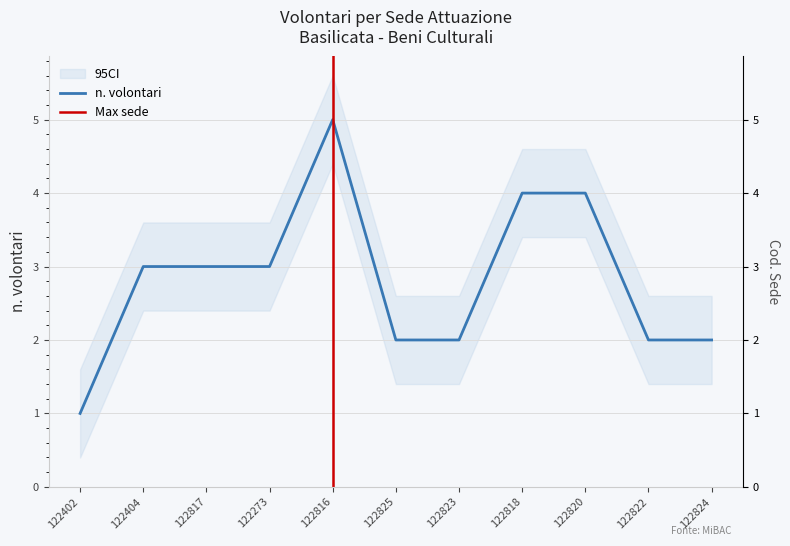

What is the difference between the maximum and second lowest values?

3